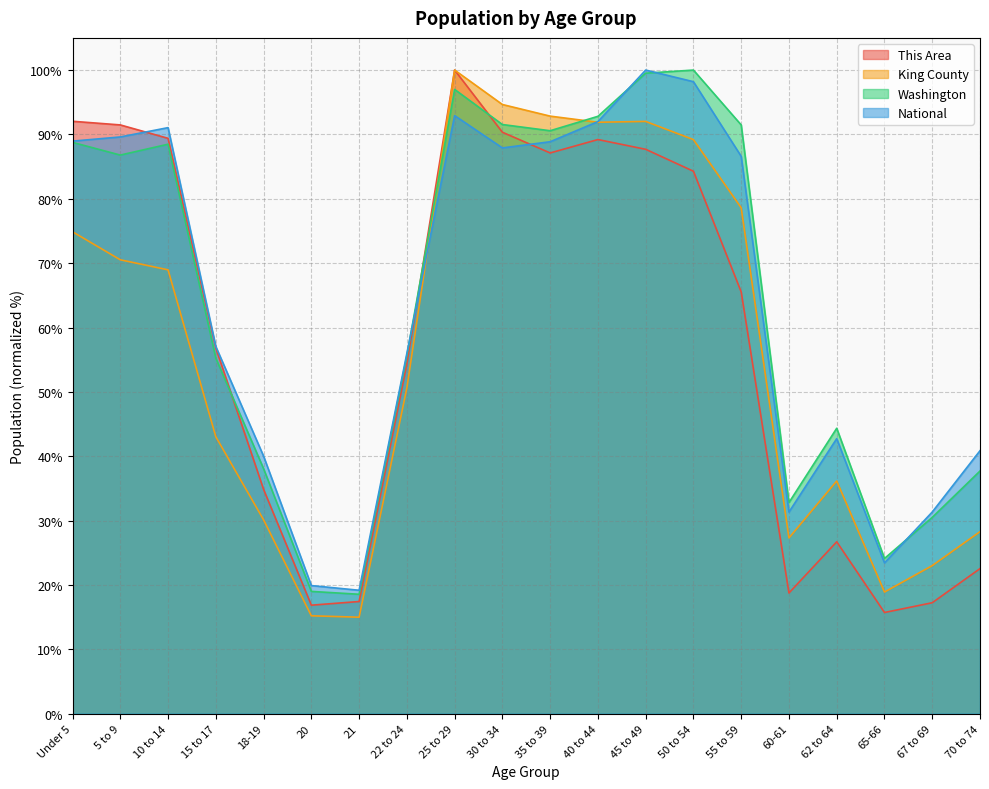

Which has a higher value, 15 to 17 or 30 to 34?

30 to 34